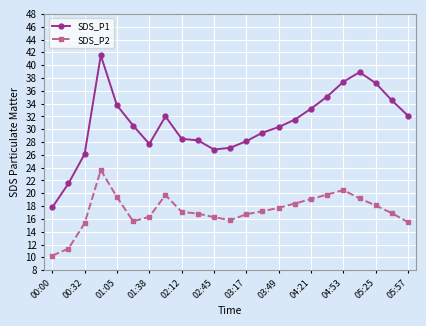

At how many categories does at least one series exceed 25?

21